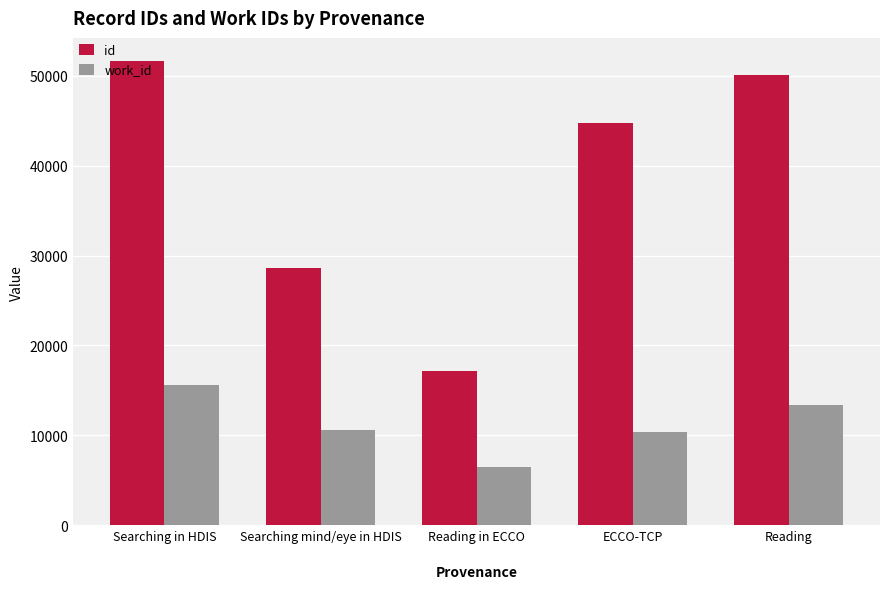

What are all the series names shown in the legend?

id, work_id